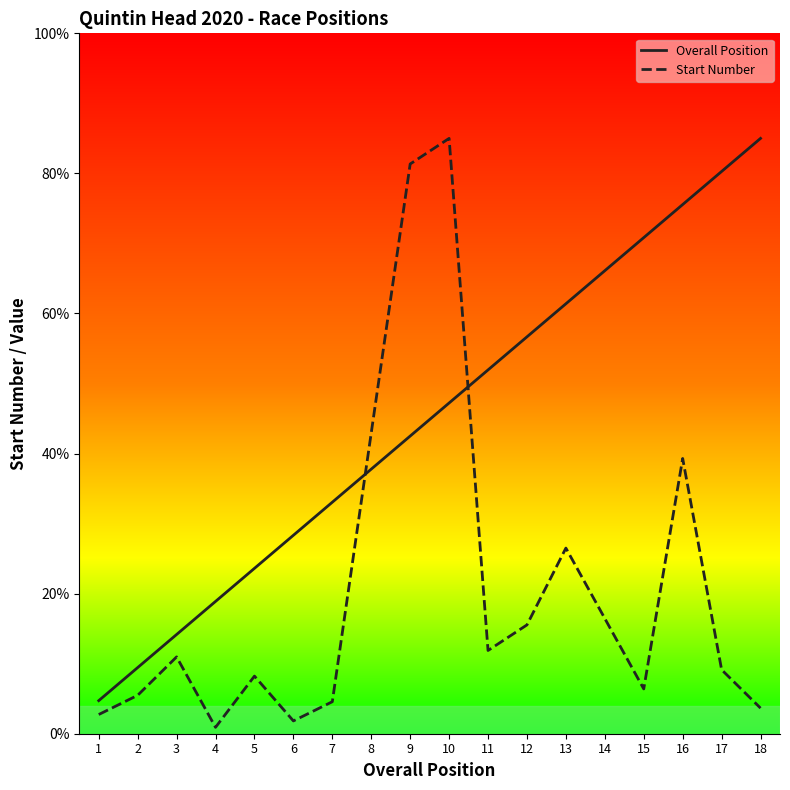

True or false: Start Number has more than 0 interior local peaks.

True